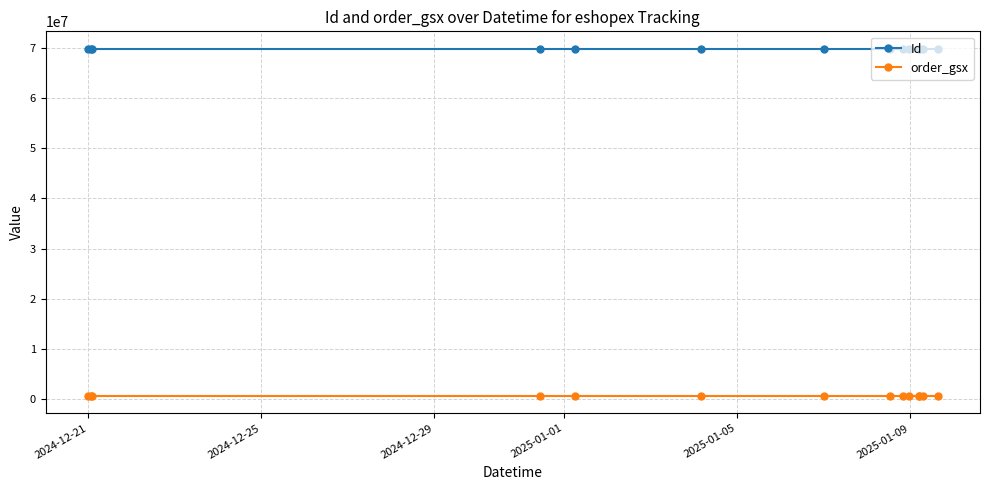

True or false: Id has more than 0 interior local peaks.

True